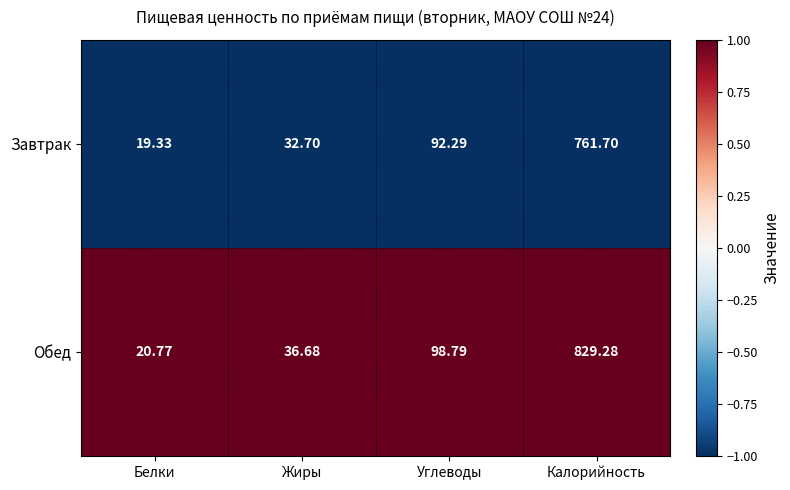

Which series has the largest range (max minus min)?

Обед